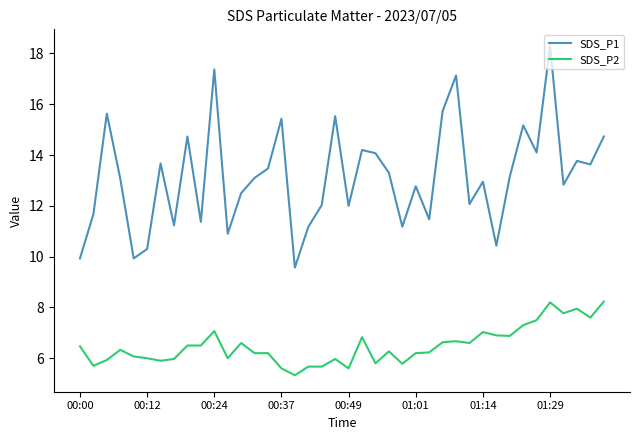

What is the highest value of the SDS_P1 series?

18.3